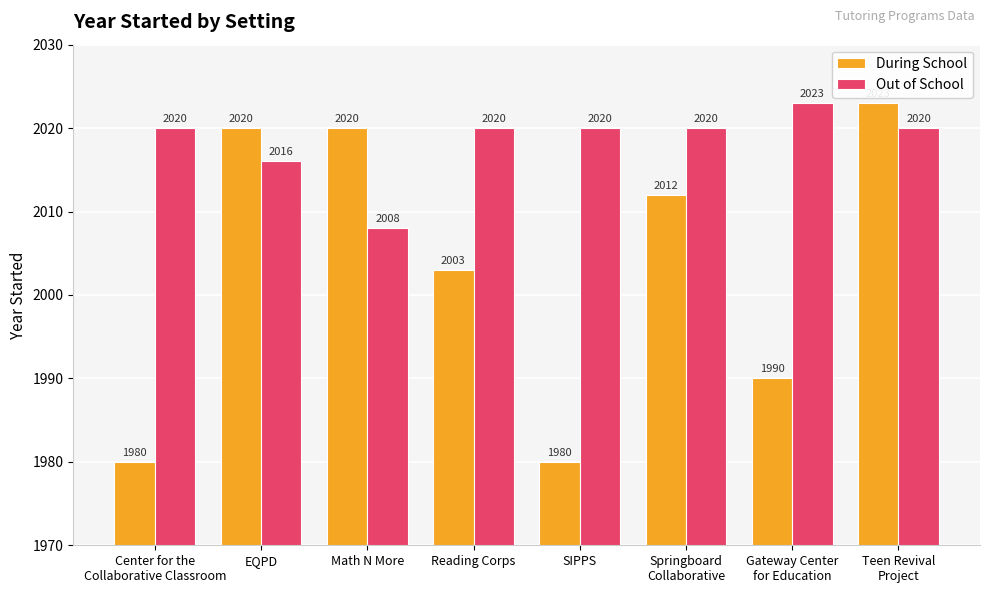

Rank the series at Math N More from highest to lowest value.

During School, Out of School